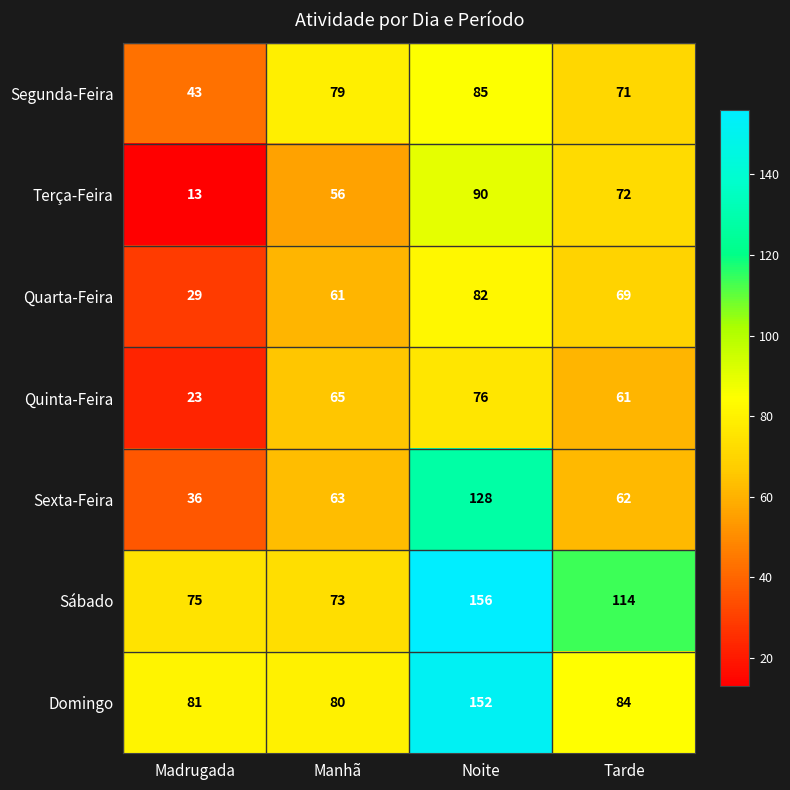

What is the maximum value shown in the chart?

156